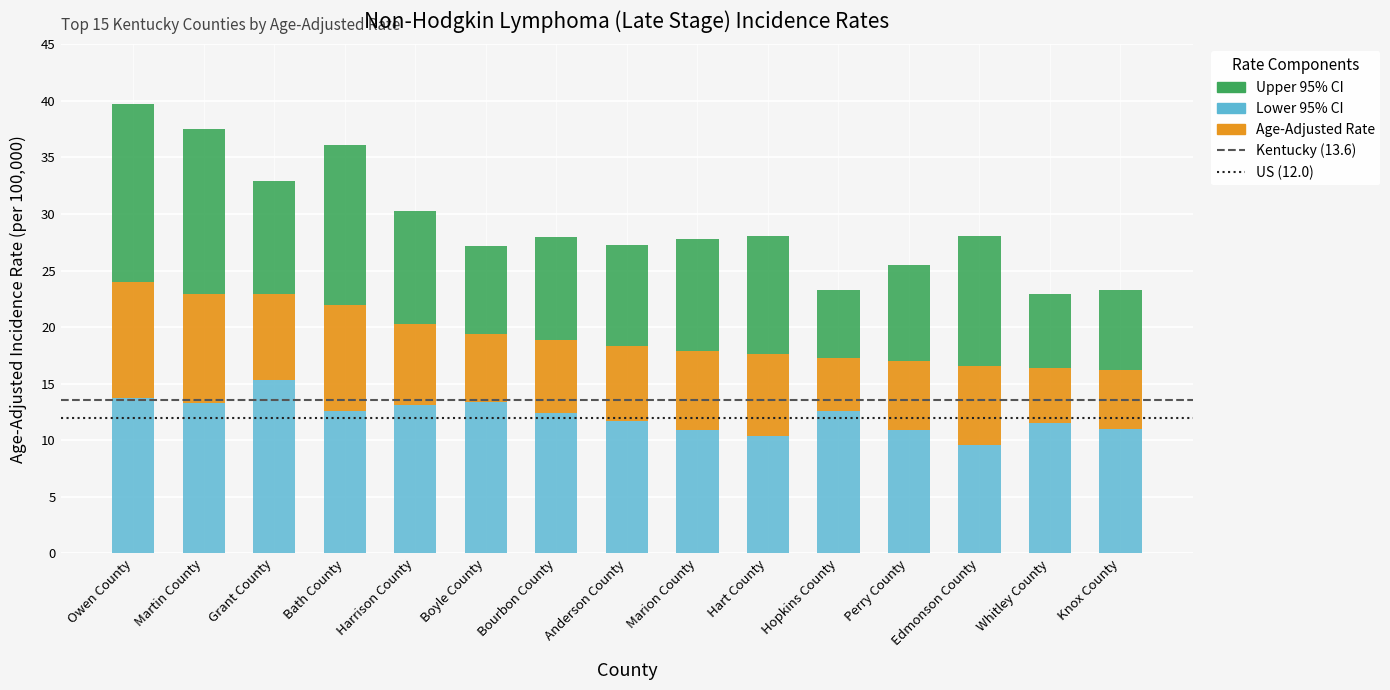

The Upper 95% CI series shows 7.2 at Harrison County. True or false?

True